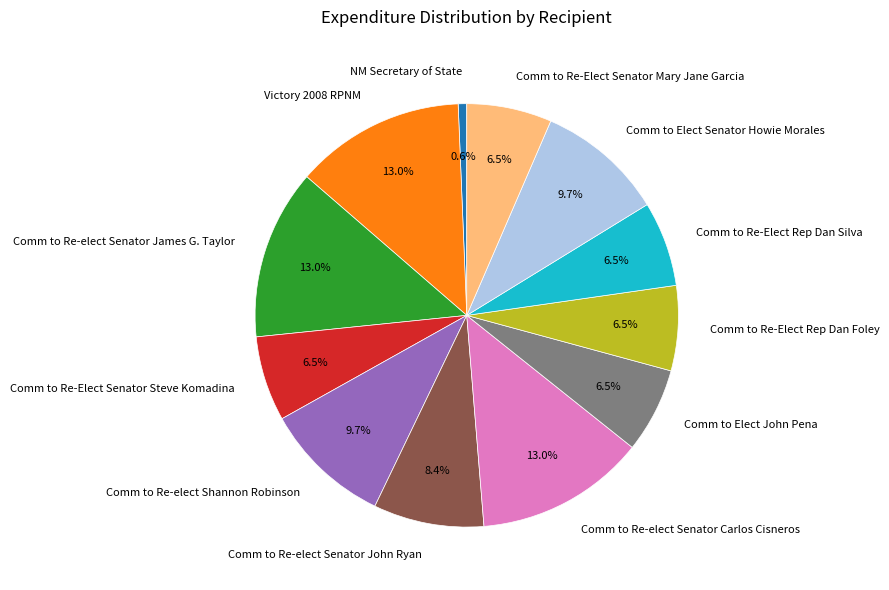

Approximately how many times larger is the value at Comm to Re-Elect Senator Mary Jane Garcia compared to Comm to Re-elect Senator John Ryan?

0.8